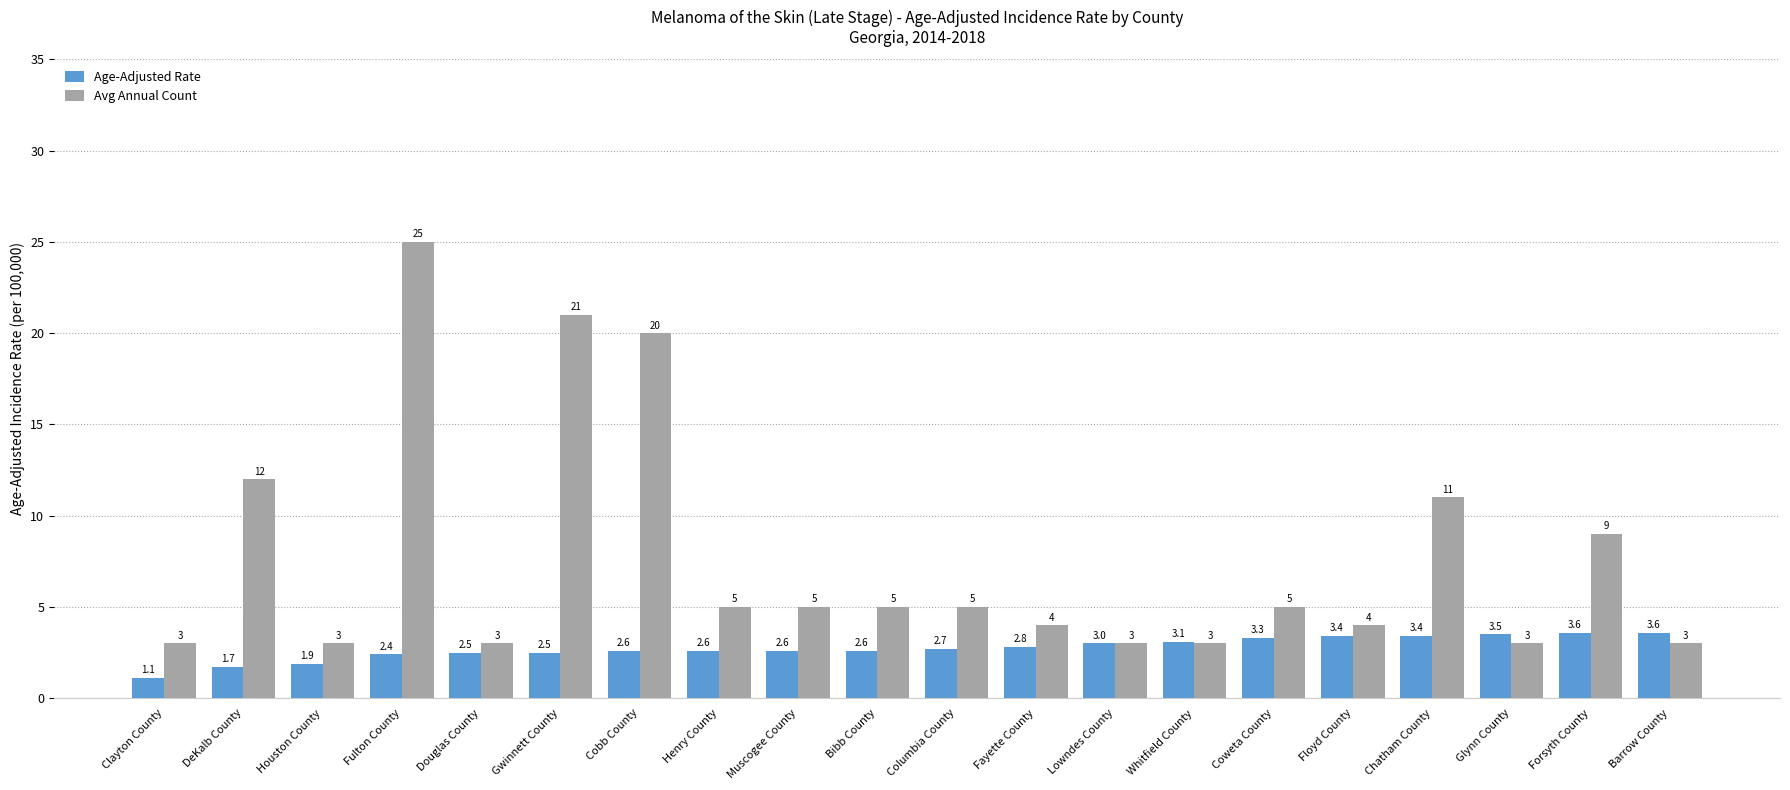

How many distinct data groups are displayed?

2